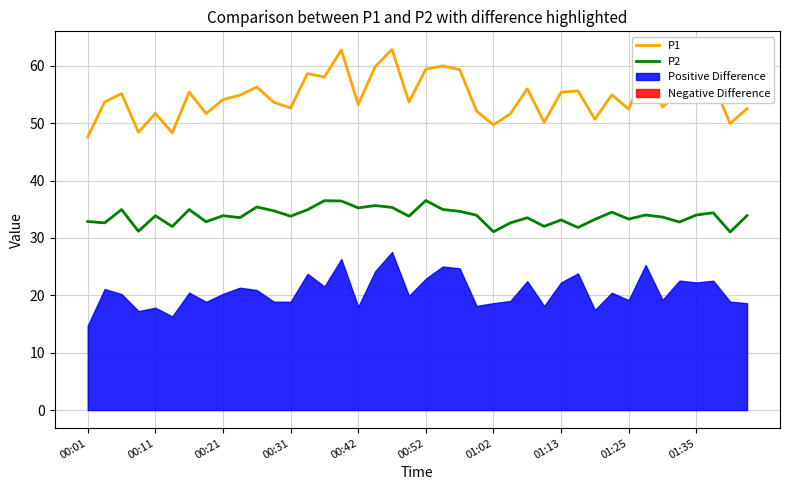

What is the maximum value for P1?

62.9